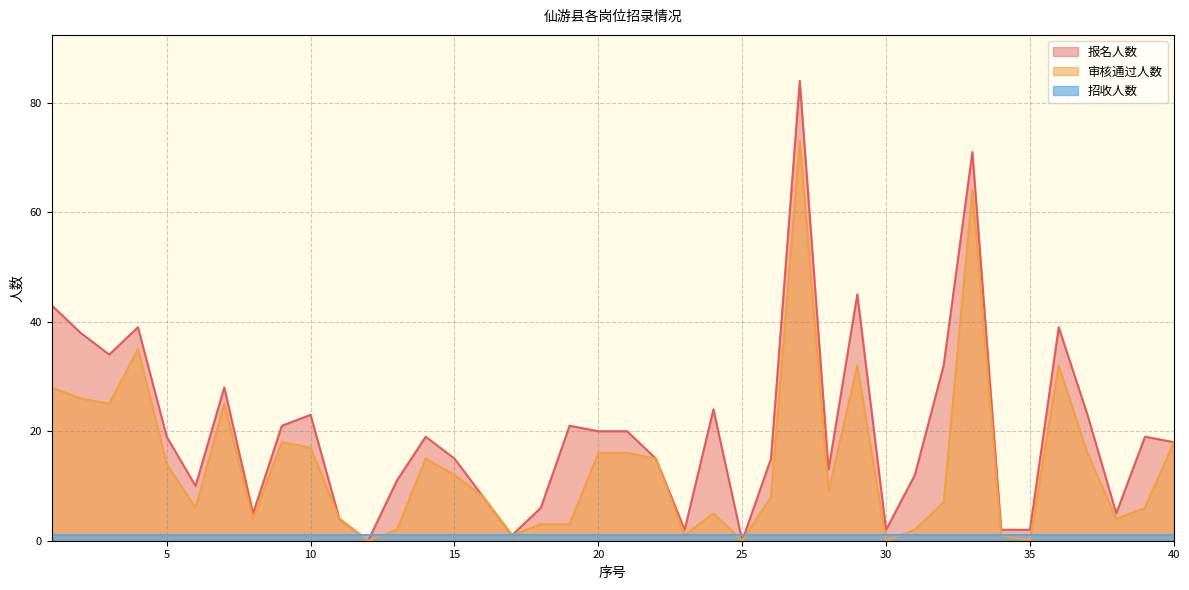

At which label is 报名人数 closest to 42?

1